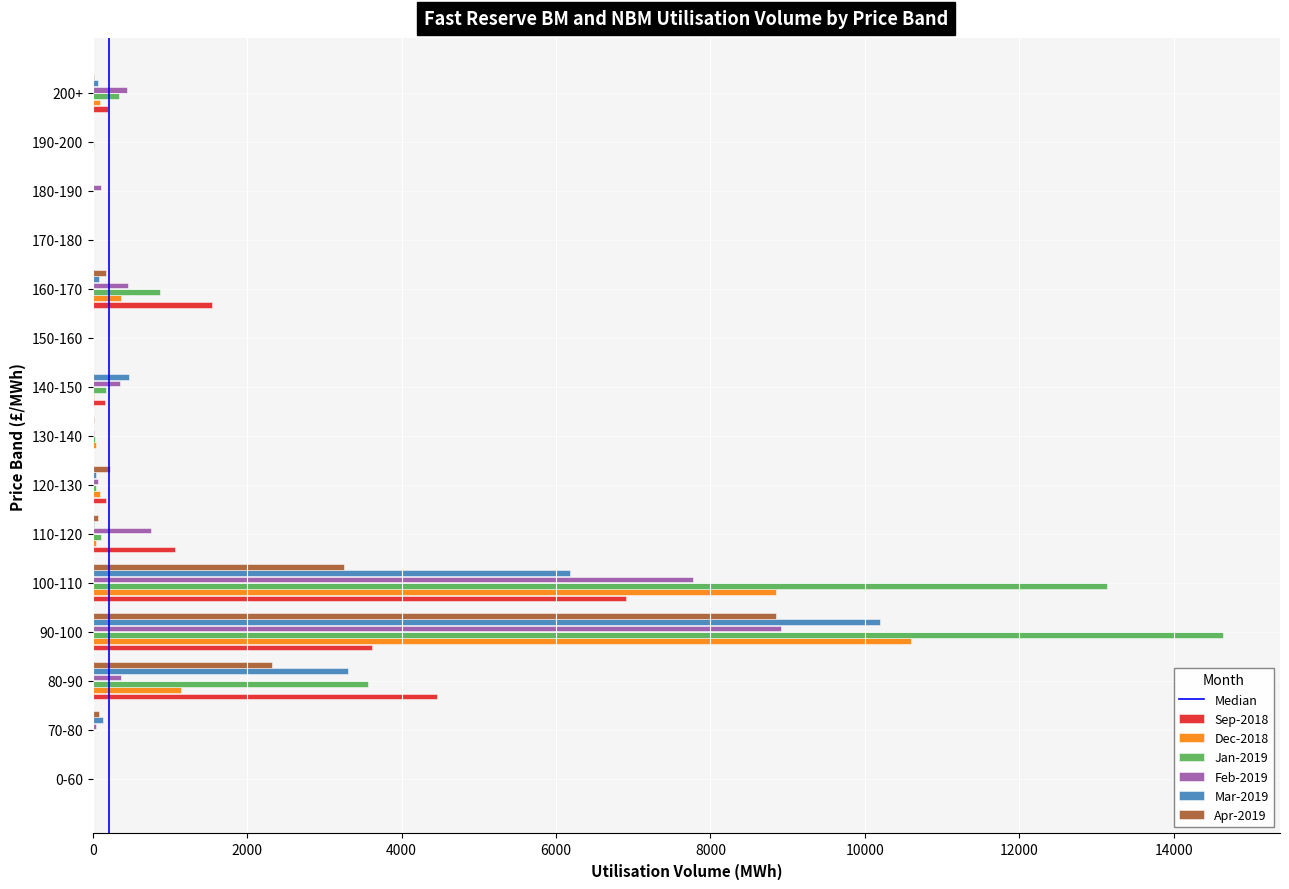

Which series has the largest total across all categories?

Jan-2019